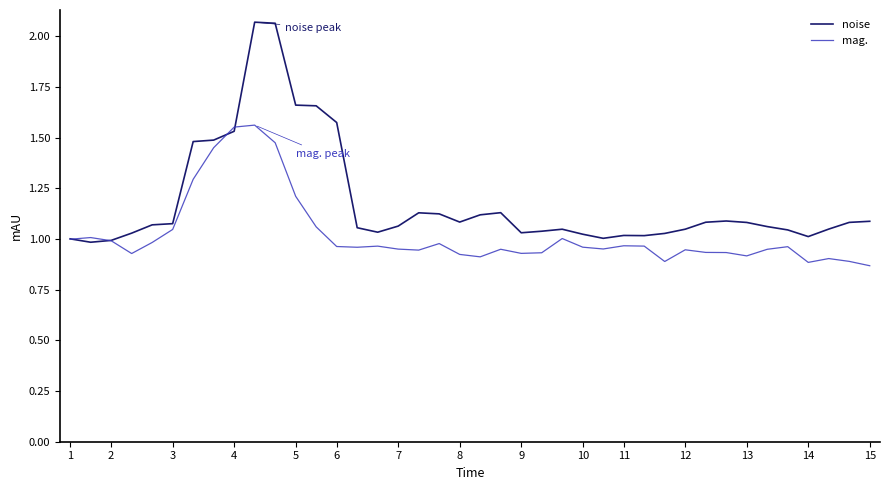

Which series has the widest spread of values?

noise